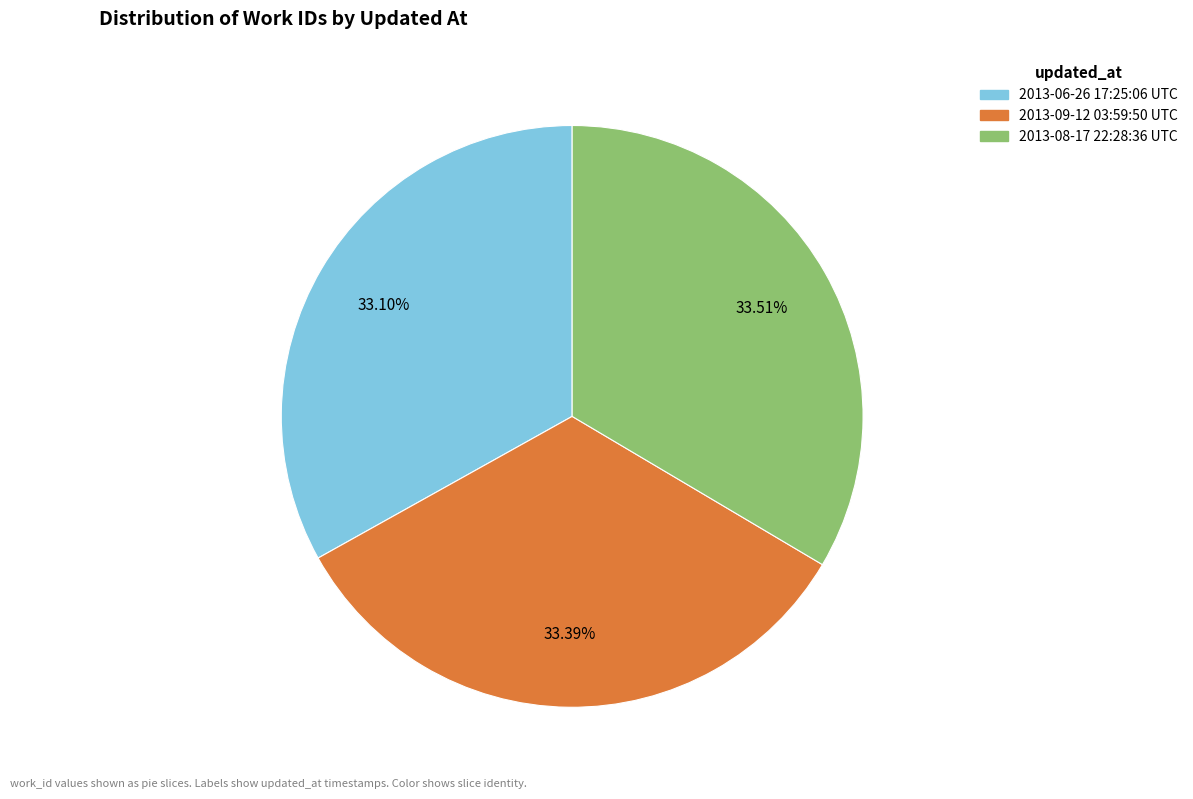

The 2013-06-26 17:25:06 UTC slice represents 22% of the pie. True or false?

False